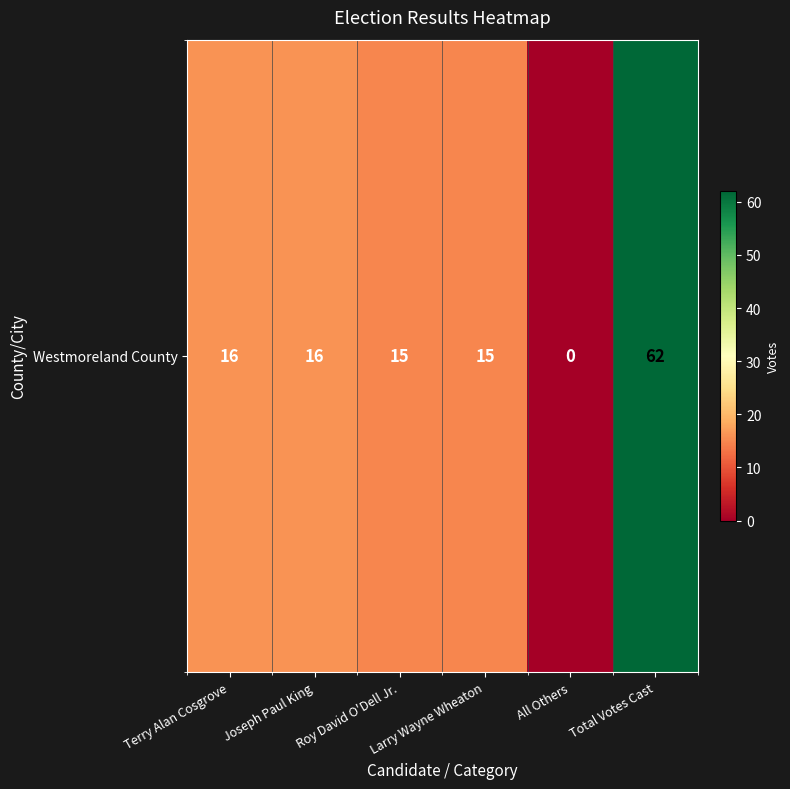

Reading left to right, list all the values displayed in this chart.

16	16	15	15	0	62